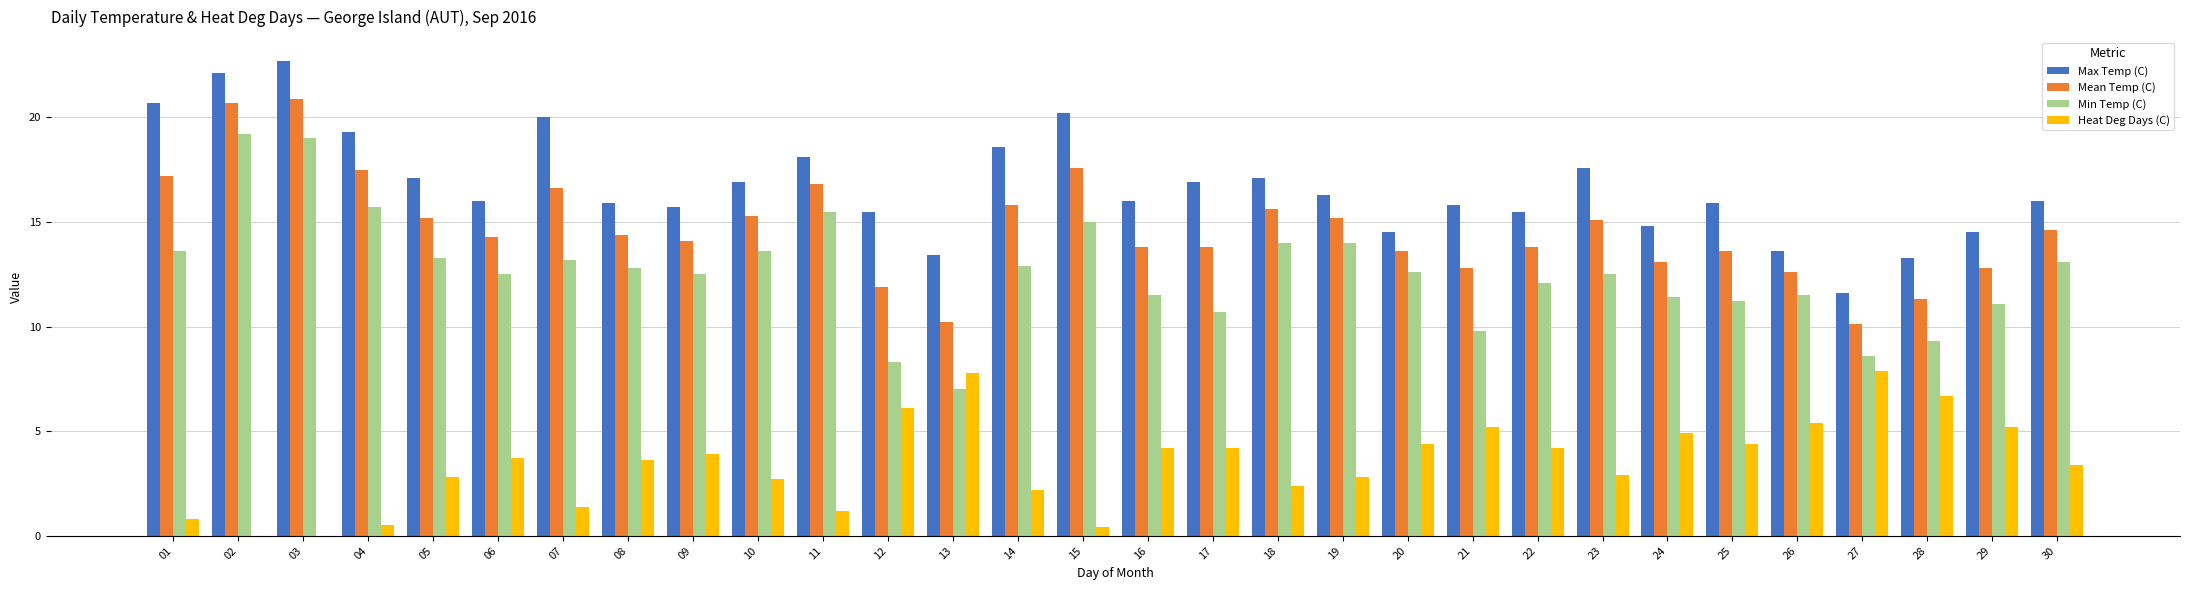

What is the total value across all series at 13?

38.4